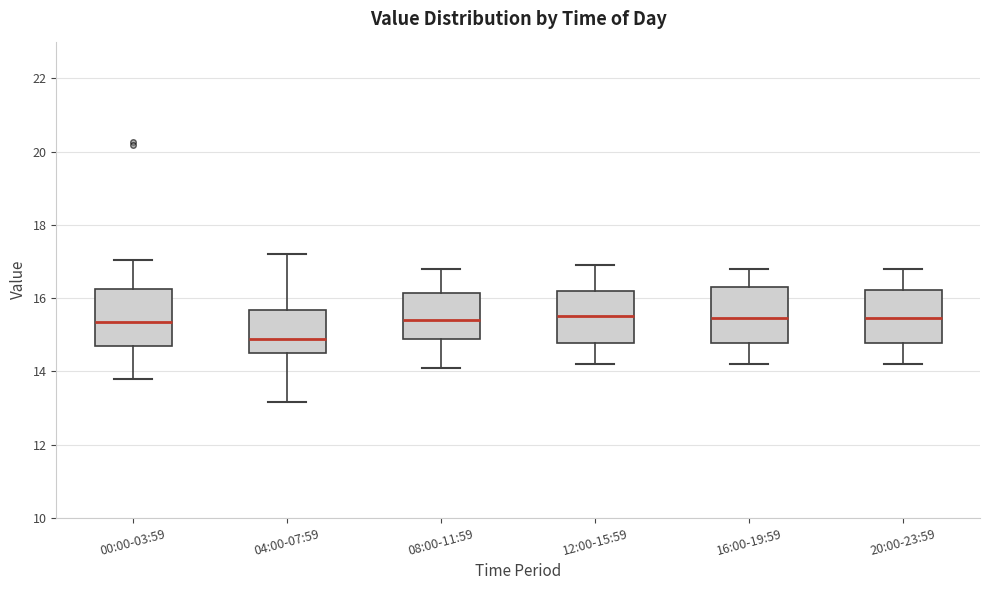

Reading left to right, read every box against the y-axis: the position of its median line, the range the box covers, and the ends of its whiskers. The values are not printed on the chart, so give them approximately, as read against the axis.

00:00-03:59: median 15.4, box 14.6 to 16.2, whiskers 13.8 to 17.0
04:00-07:59: median 14.8, box 14.4 to 15.6, whiskers 13.2 to 17.2
08:00-11:59: median 15.4, box 14.8 to 16.2, whiskers 14.2 to 16.8
12:00-15:59: median 15.6, box 14.8 to 16.2, whiskers 14.2 to 17.0
16:00-19:59: median 15.4, box 14.8 to 16.4, whiskers 14.2 to 16.8
20:00-23:59: median 15.4, box 14.8 to 16.2, whiskers 14.2 to 16.8